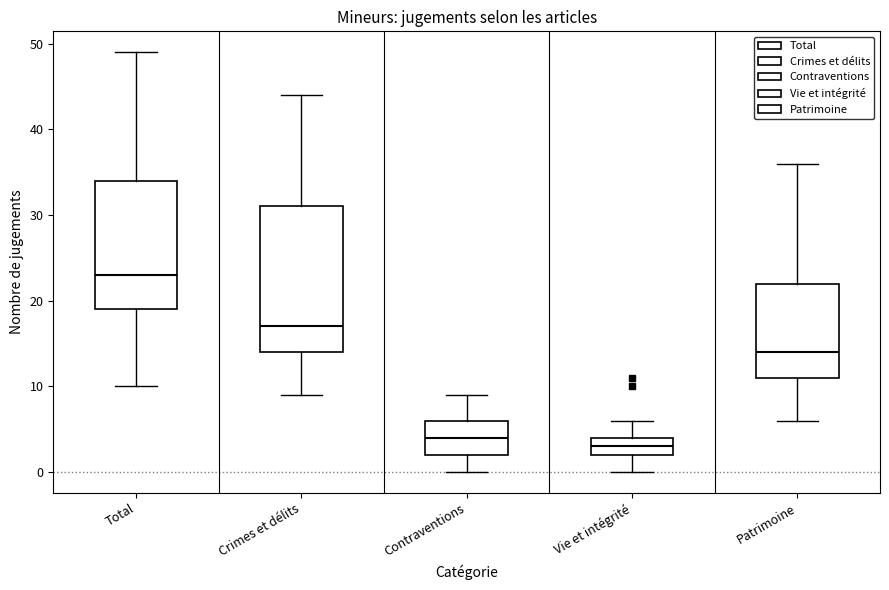

Where does the lower whisker of the box for Crimes et délits end on the y-axis? The values are not printed on the chart, so give them approximately, as read against the axis.

9